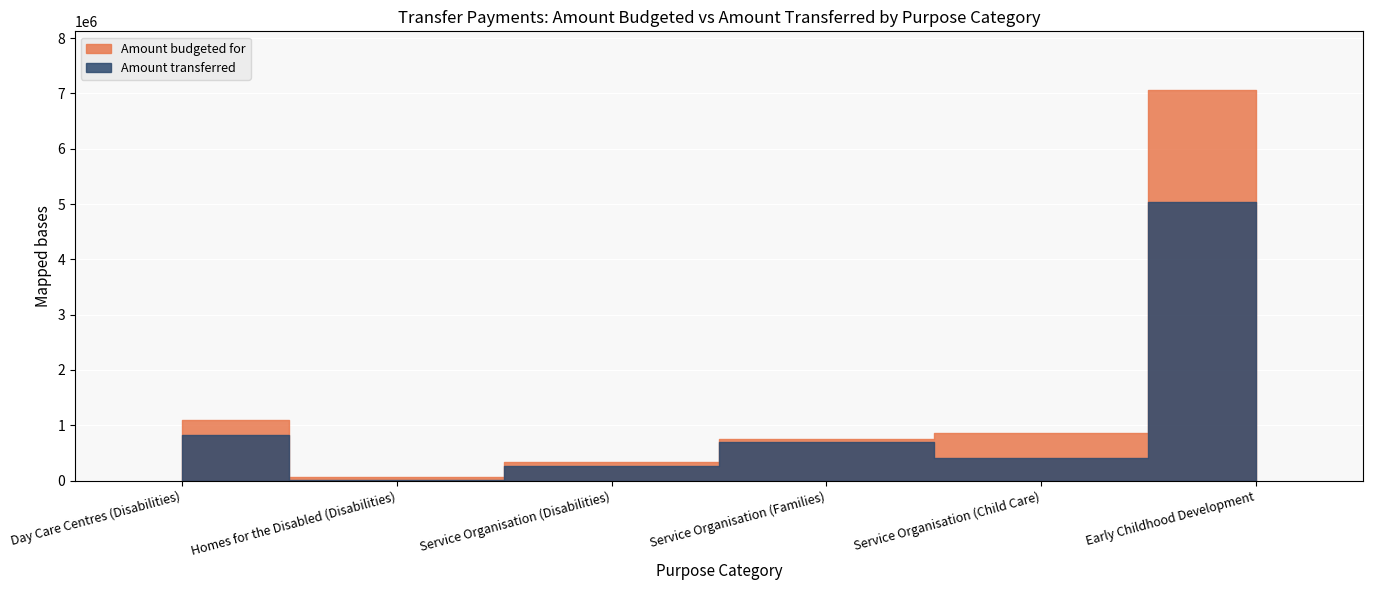

What is the value of the Amount transferred point at the 4th from the left?

691085